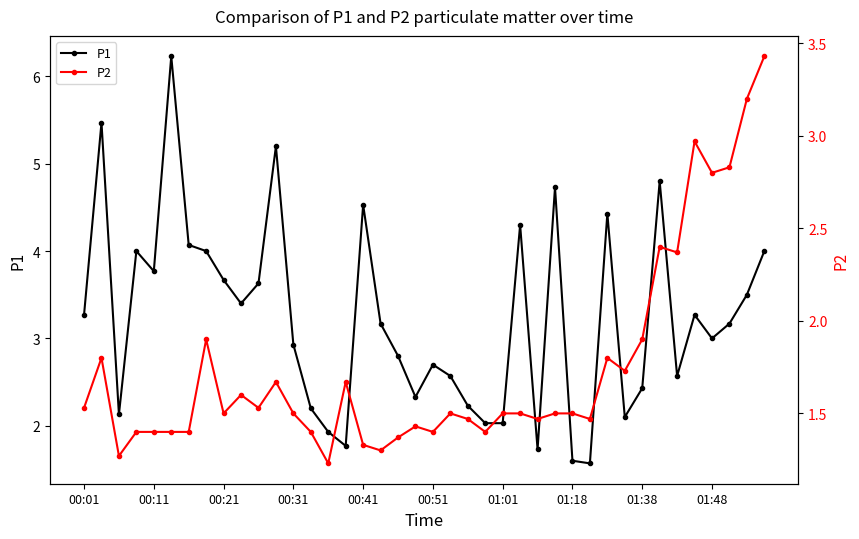

Which series changed the most between 15 and 22?

P1